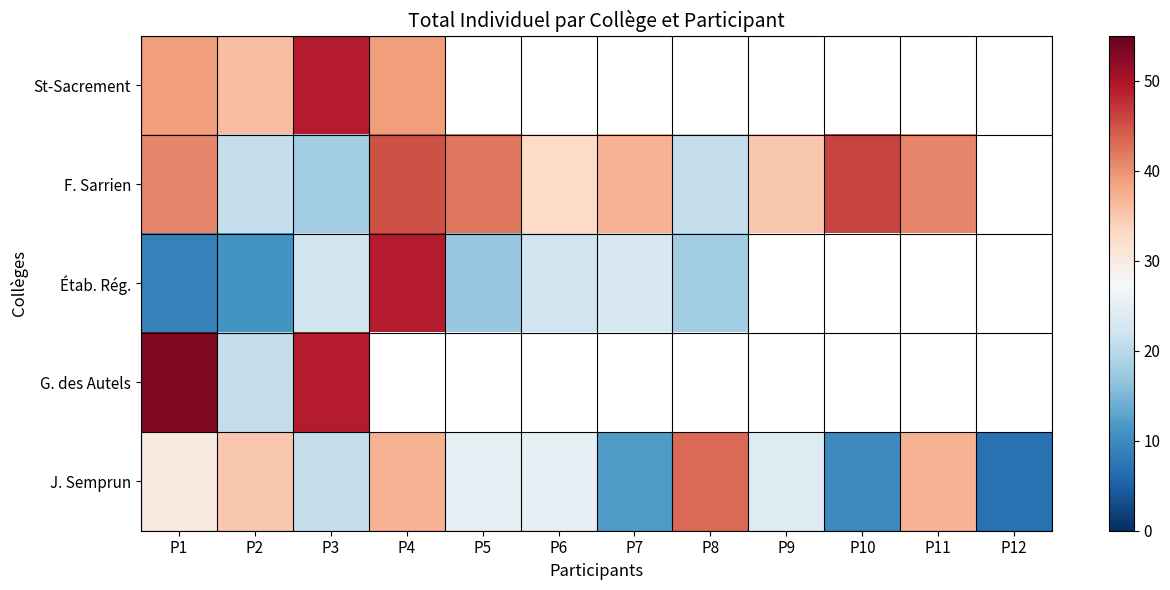

At which category does the chart reach its peak across all series?

P1